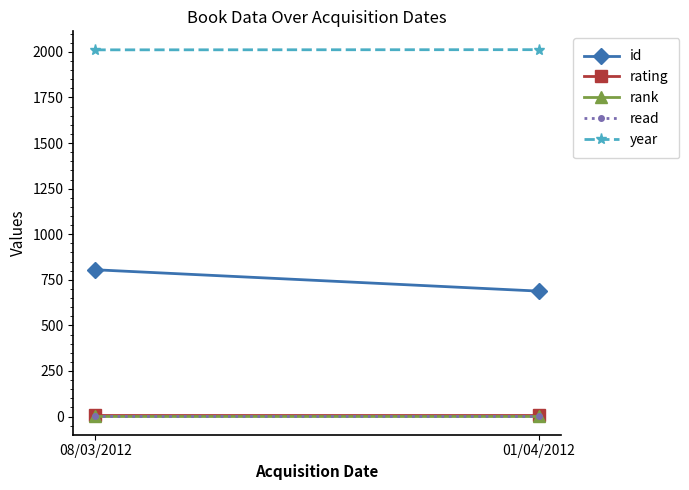

What is the maximum value for id?

805